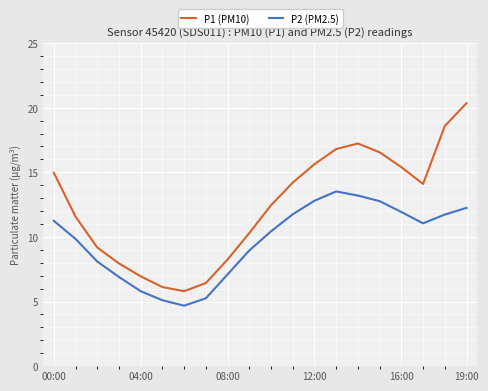

Which series has the widest spread of values?

P1 (PM10)